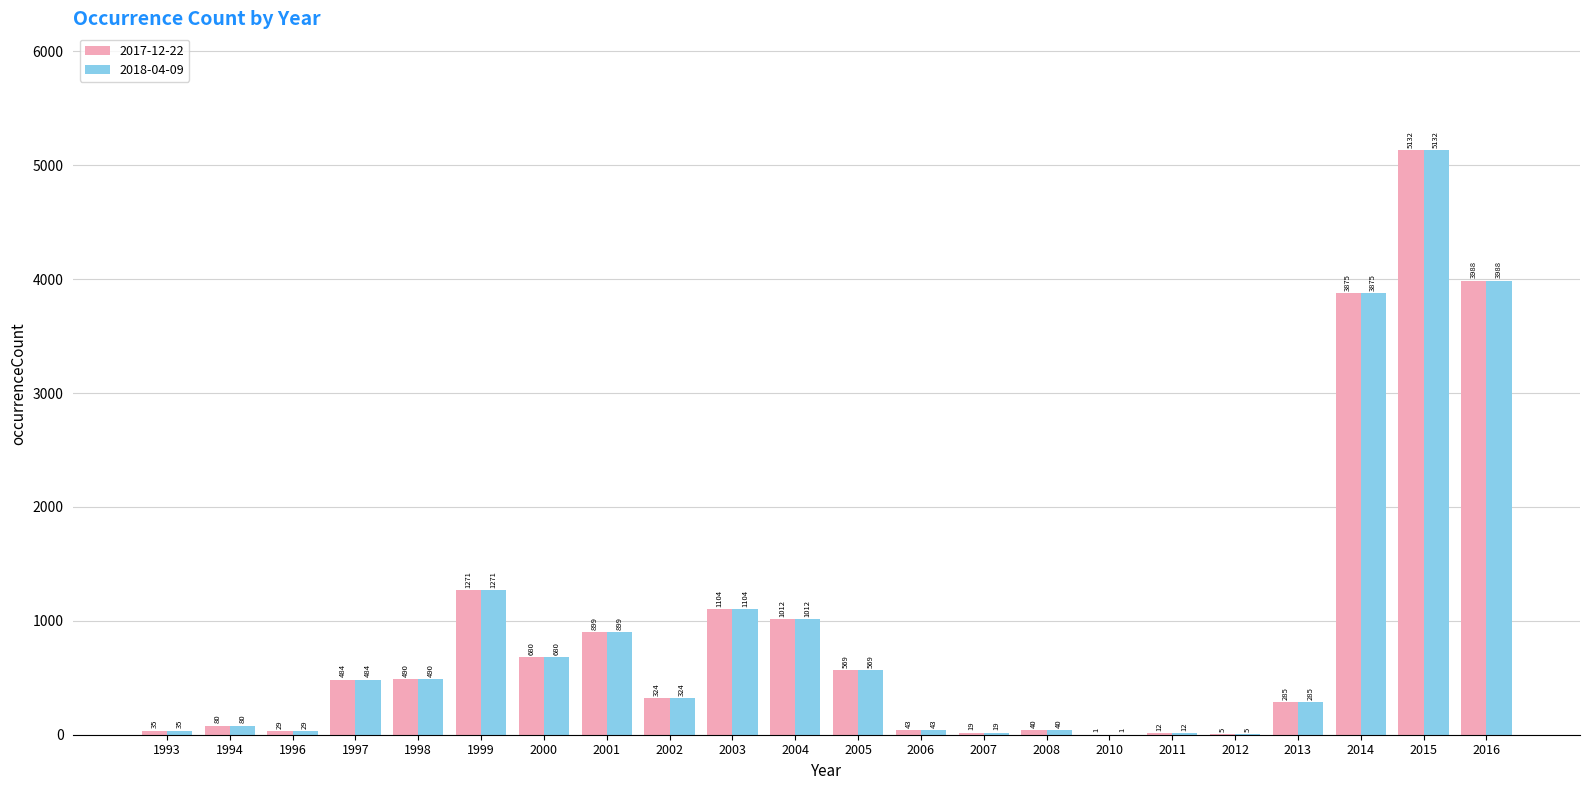

At which category does the chart reach its peak across all series?

2015